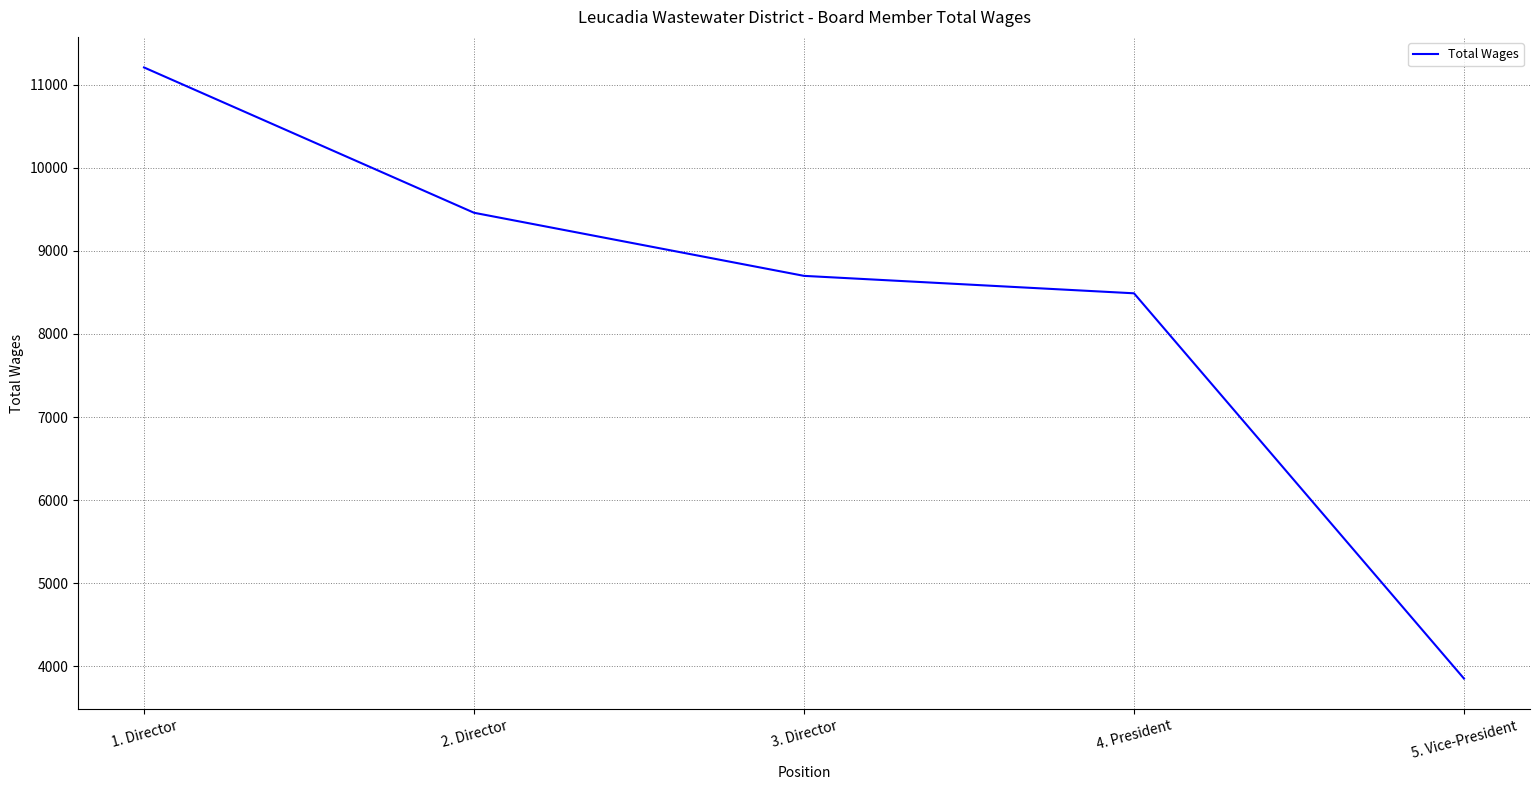

True or false: the data shows 3984 at 4. President.

False